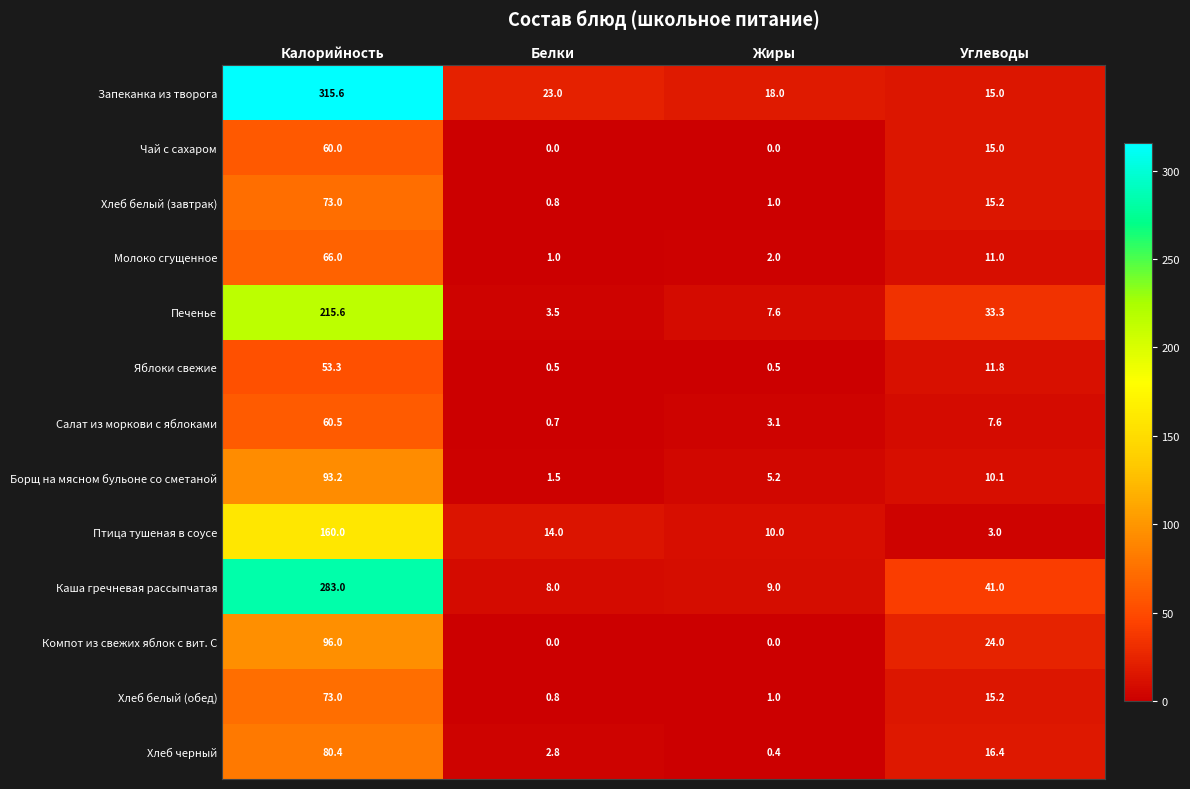

What is the difference between the highest and lowest values at Жиры?

18.0